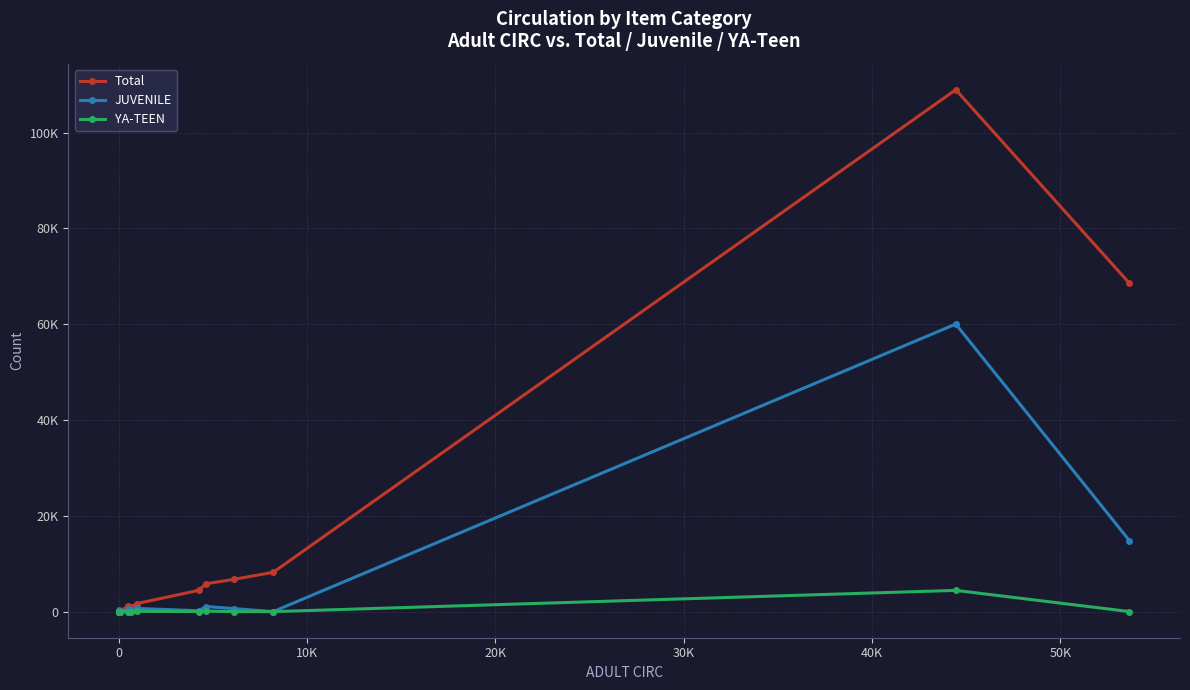

The YA-TEEN series shows 2494 at 0. True or false?

False